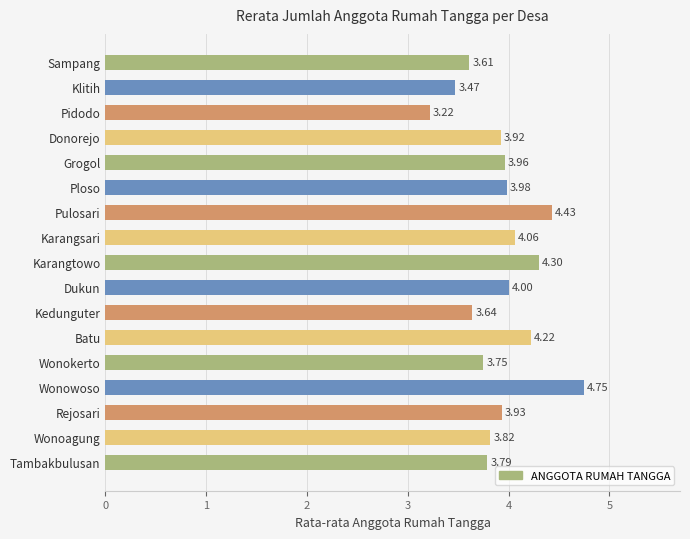

What is the difference between the maximum and second lowest values?

1.3